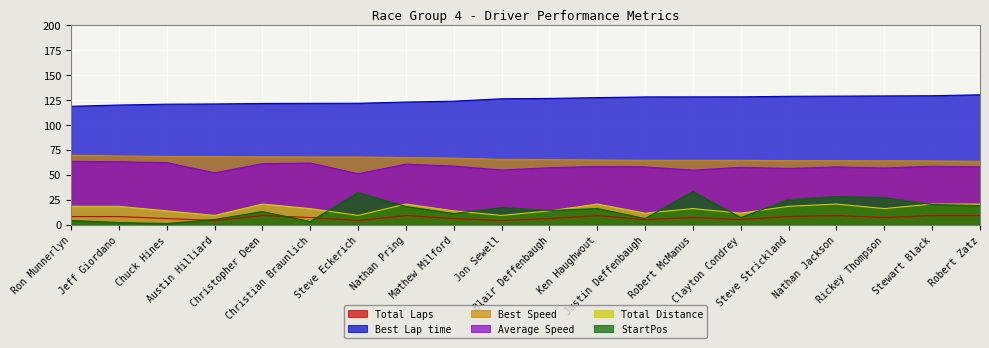

Does the chart display data point markers on the line(s)?

No